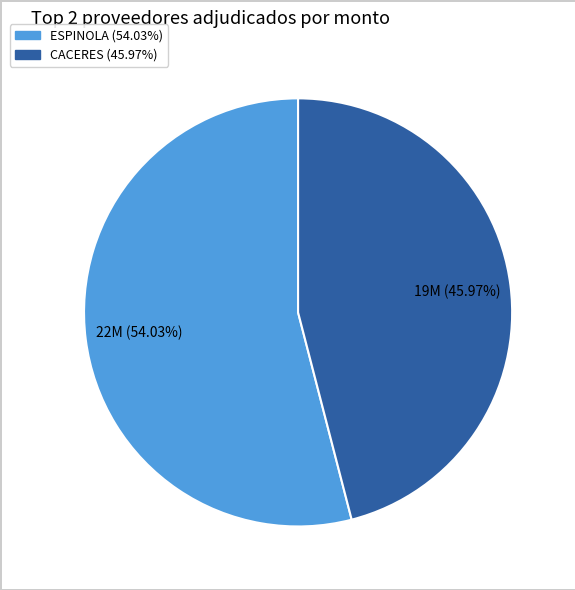

Is there any slice that represents more than half of the pie?

Yes